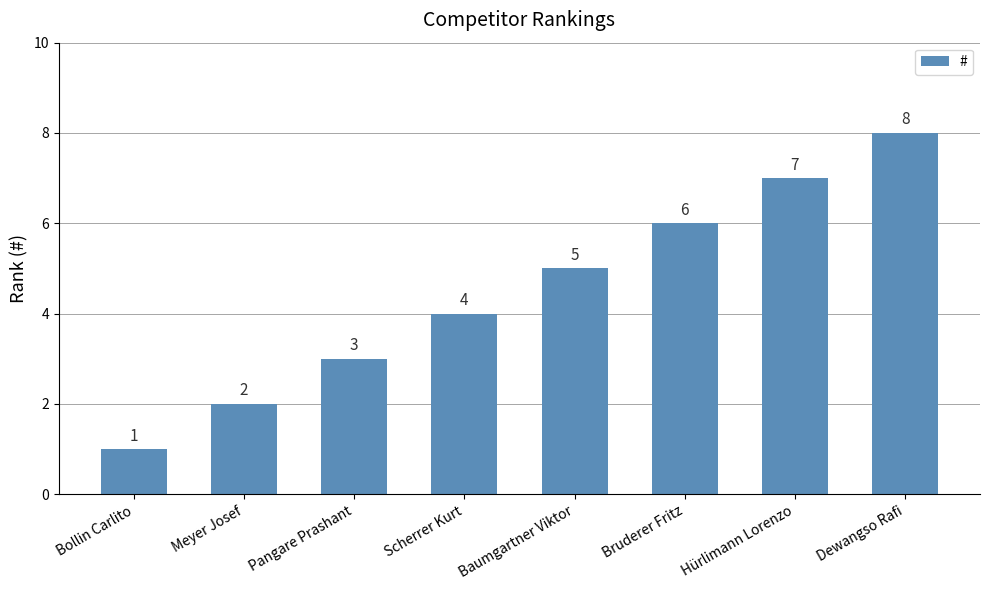

What is the maximum value shown in the chart?

8